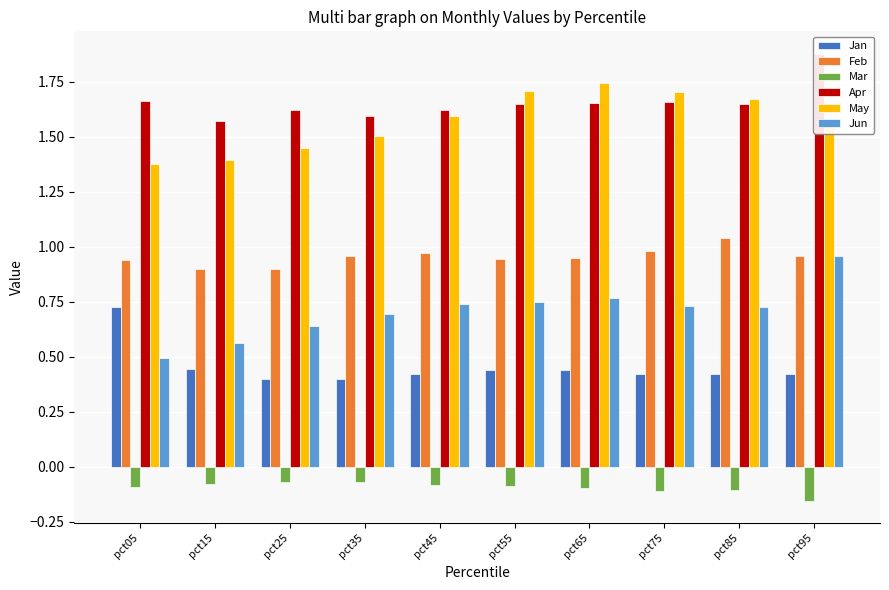

Which series changed the most between pct25 and pct85?

May